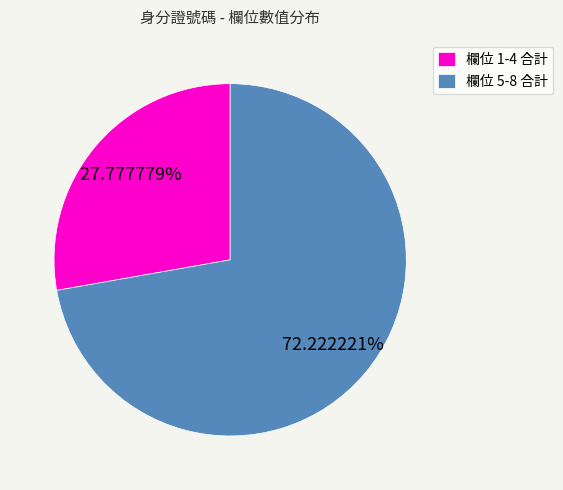

Is there a majority slice in this chart?

Yes